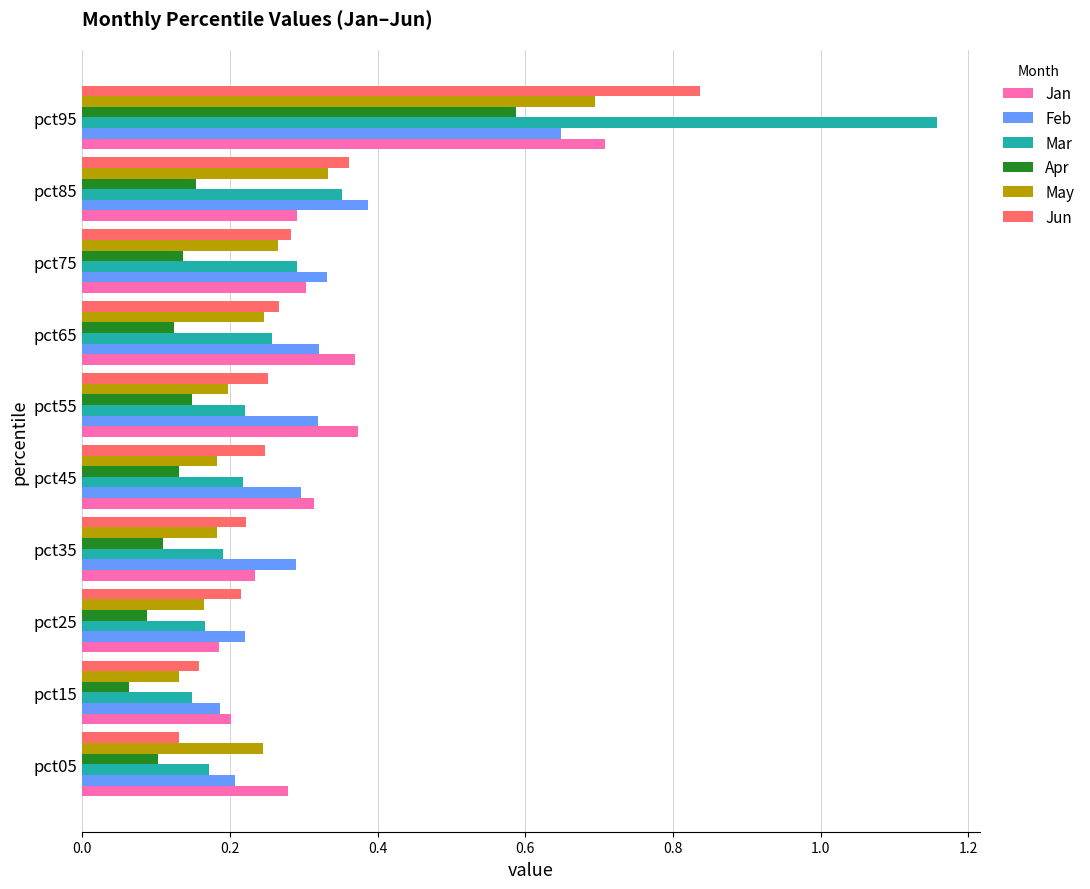

Which series has the widest spread of values?

Mar